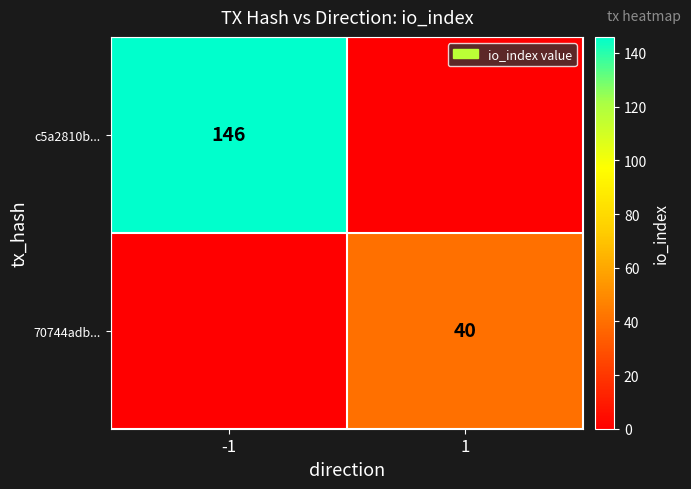

Is it true that c5a2810b... equals 248 at -1?

False